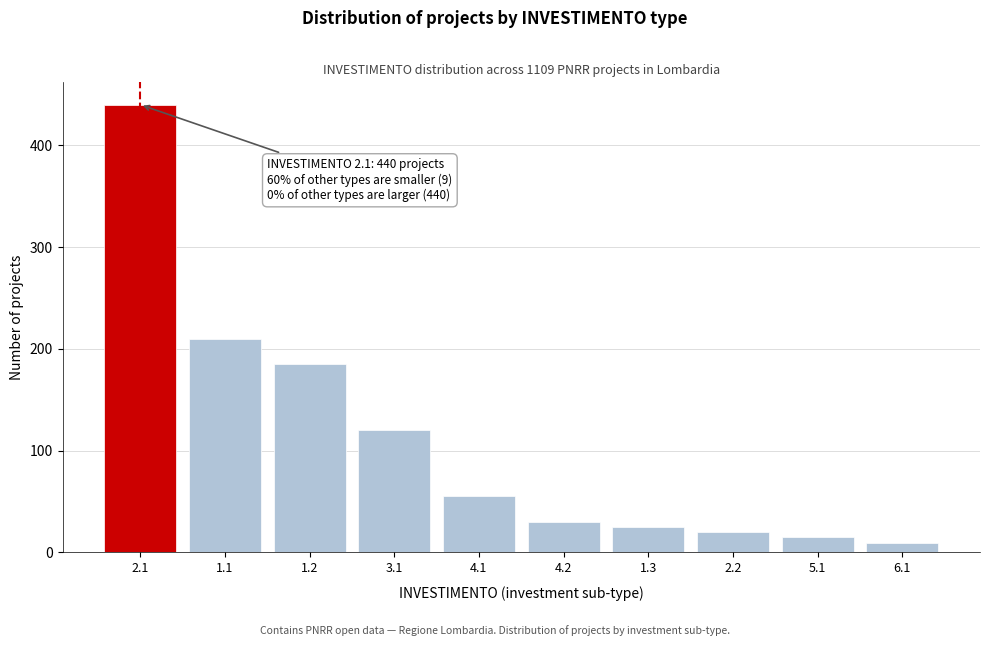

Reading right to left, transcribe all the data shown in this chart.

6.1=9	5.1=15	2.2=20	1.3=25	4.2=30	4.1=55	3.1=120	1.2=185	1.1=210	2.1=440